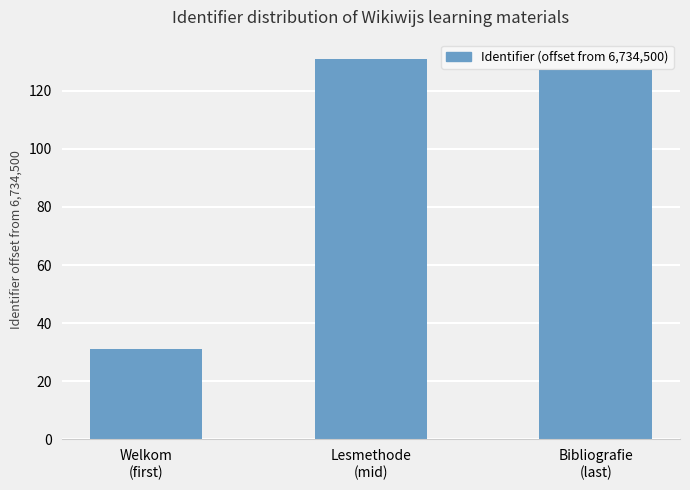

Is it true that the value at Lesmethode
(mid) is 178?

False